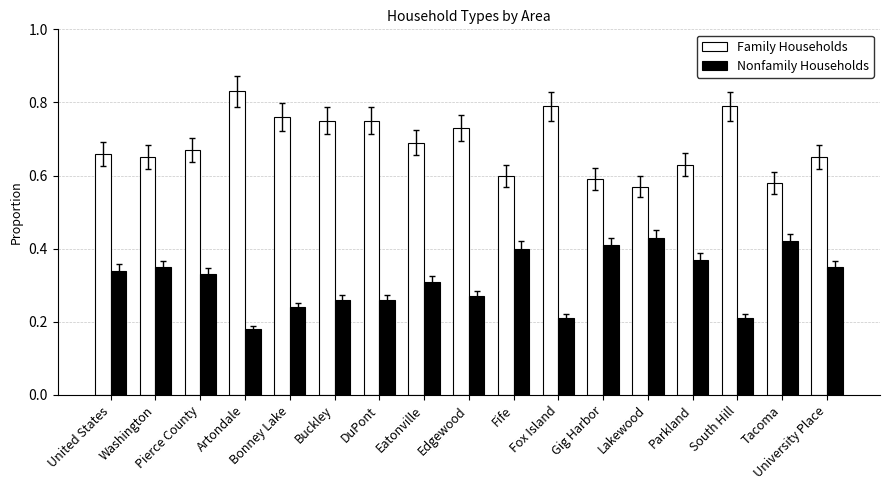

How many distinct data groups are displayed?

2